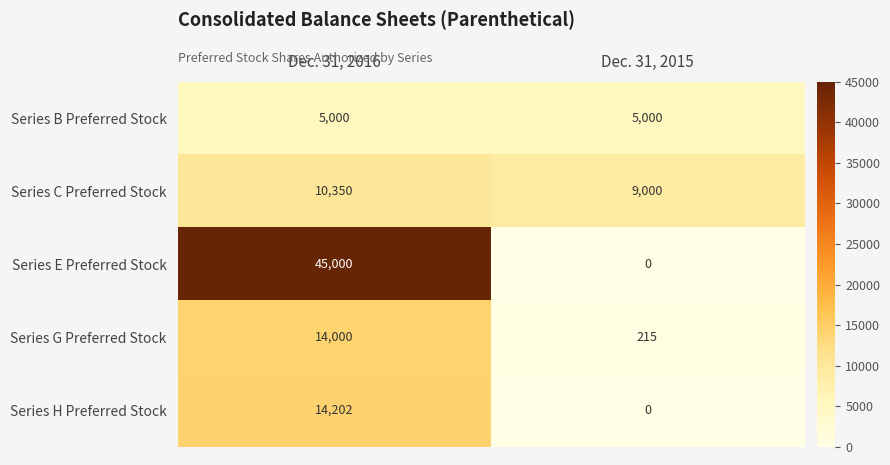

Which series has the largest range (max minus min)?

Series E Preferred Stock